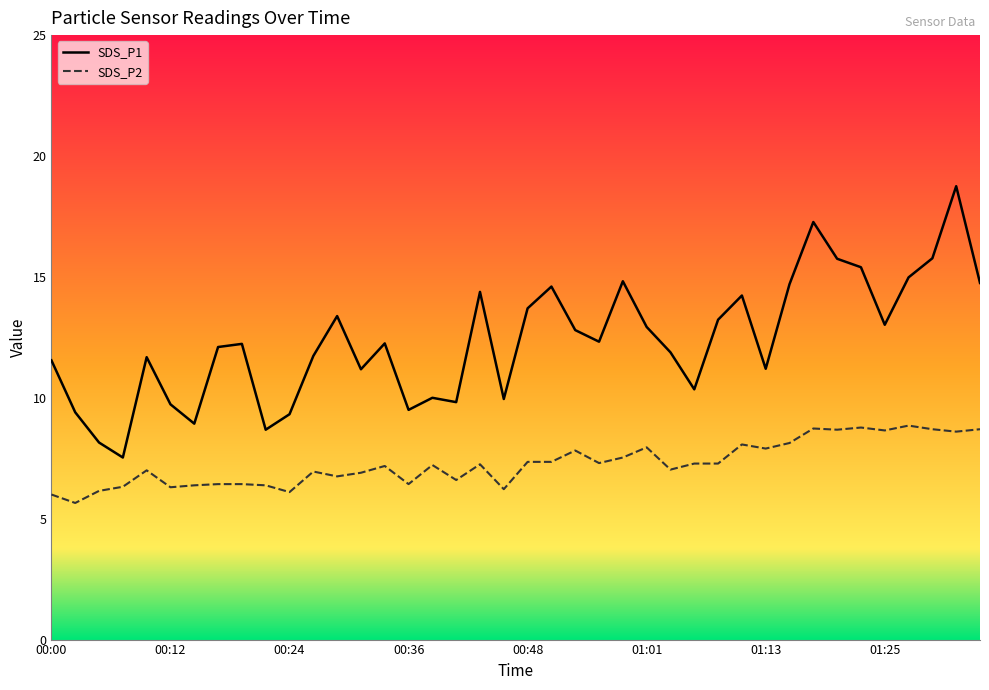

Does the chart have visible grid lines?

No